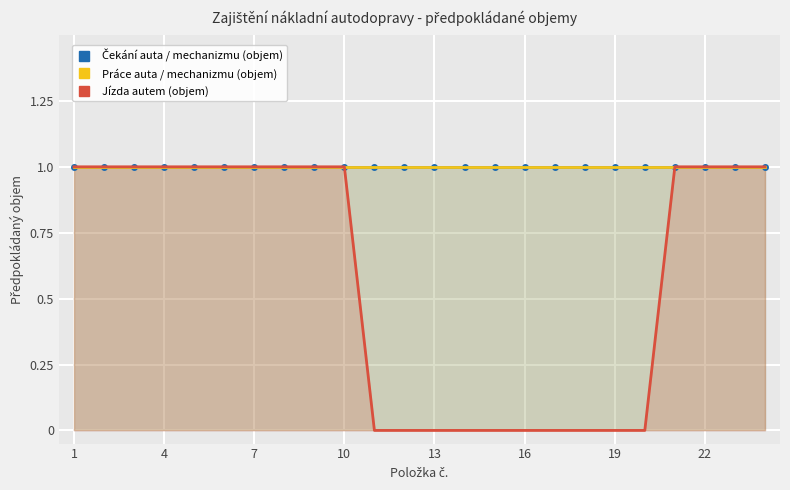

Between 9 and 13, which is larger?

9